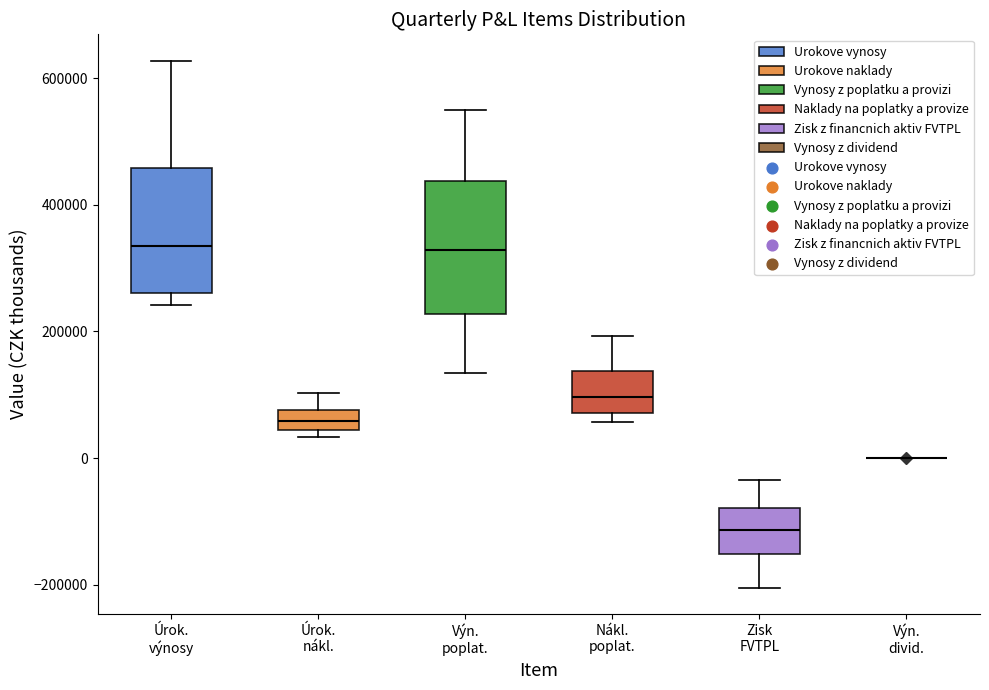

Reading left to right, transcribe this box plot: for each box, give where its median line is, the range the box spans, and where its two whiskers end, as read against the y-axis. The values are not printed on the chart, so give them approximately, as read against the axis.

Úrok. výnosy: median 340000, box 260000 to 460000, whiskers 240000 to 620000
Úrok. nákl.: median 60000, box 40000 to 80000, whiskers 40000 (just below the box's lower edge) to 100000
Výn. poplat.: median 320000, box 220000 to 440000, whiskers 140000 to 540000
Nákl. poplat.: median 100000, box 80000 to 140000, whiskers 60000 to 200000
Zisk FVTPL: median -120000, box -160000 to -80000, whiskers -200000 to -40000
Výn. divid.: box collapsed to a line at 0, whiskers 0 to 0